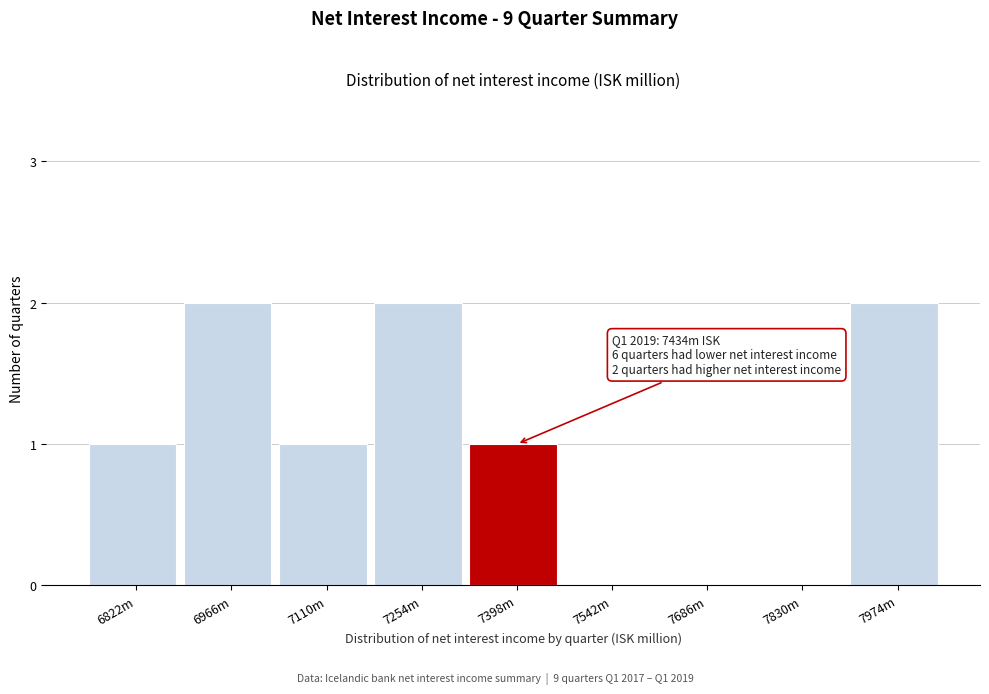

Reading right to left, list all the values displayed in this chart.

7974m=2	7830m=0	7686m=0	7542m=0	7398m=1	7254m=2	7110m=1	6966m=2	6822m=1